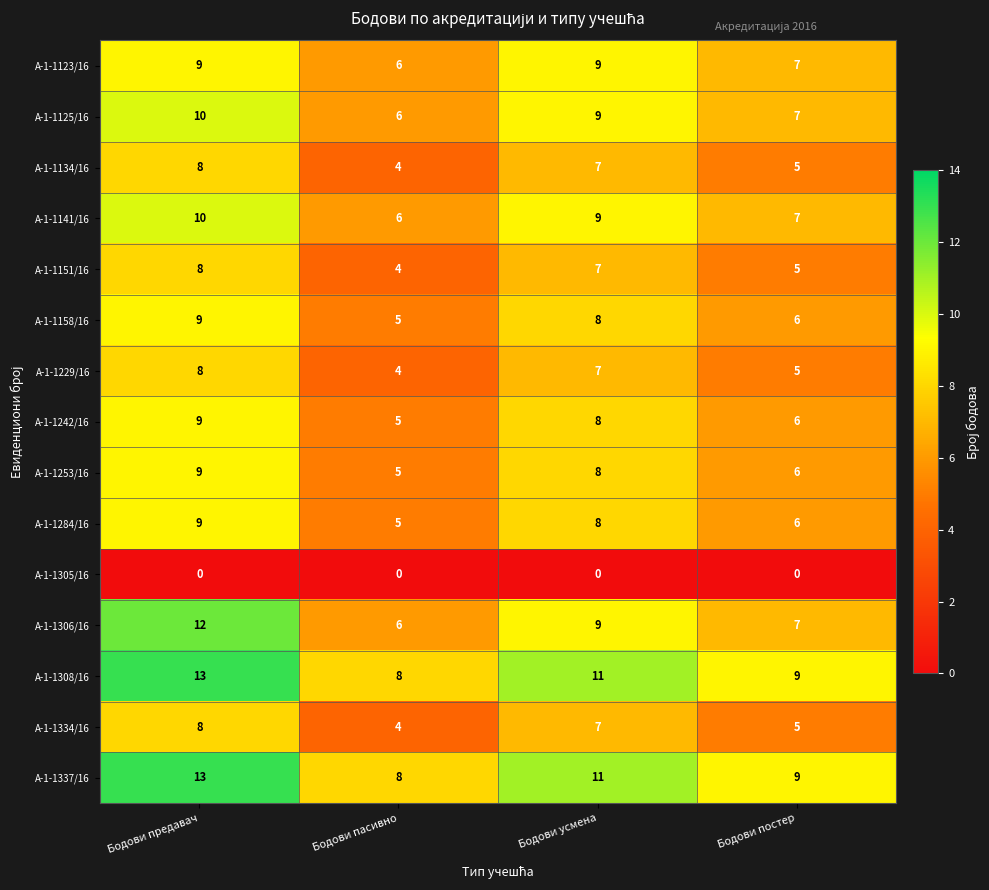

What is the approximate value of А-1-1123/16 at Бодови предавач?

9